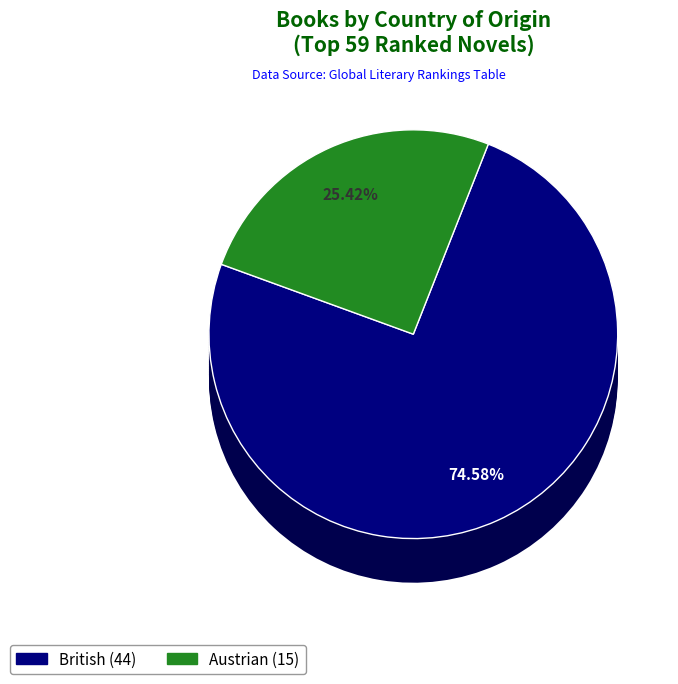

What is the change in value from British to Austrian?

-29